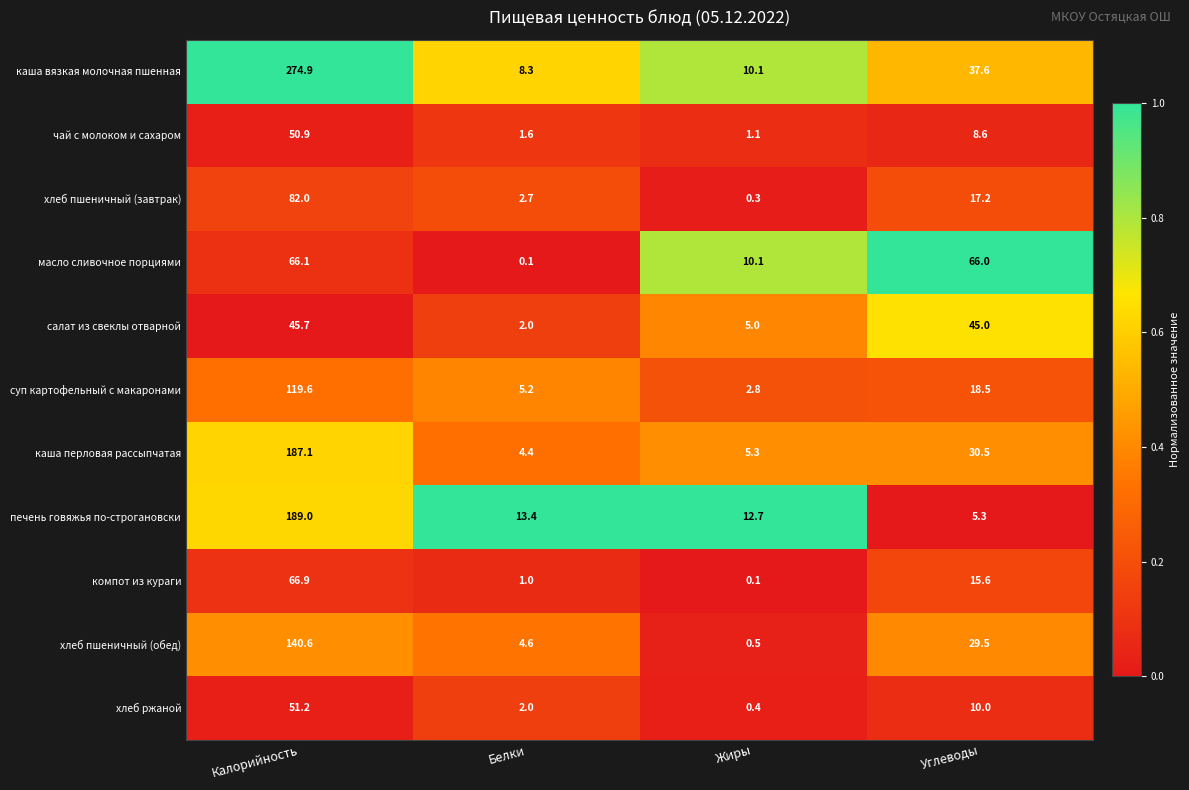

List the series in order of their peak value, highest first.

каша вязкая молочная пшенная, печень говяжья по-строгановски, каша перловая рассыпчатая, хлеб пшеничный (обед), суп картофельный с макаронами, хлеб пшеничный (завтрак), компот из кураги, масло сливочное порциями, хлеб ржаной, чай с молоком и сахаром, салат из свеклы отварной